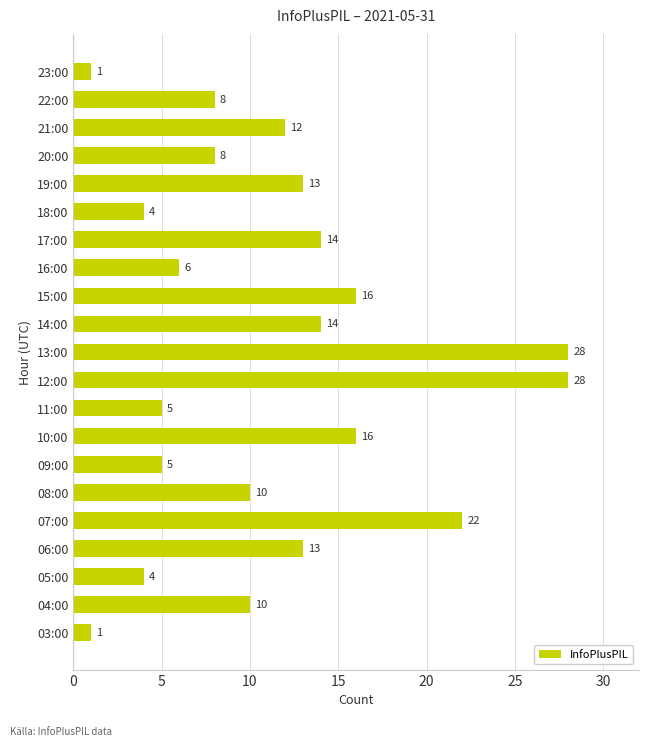

What value does the data have at 06:00, to the nearest 5?

15